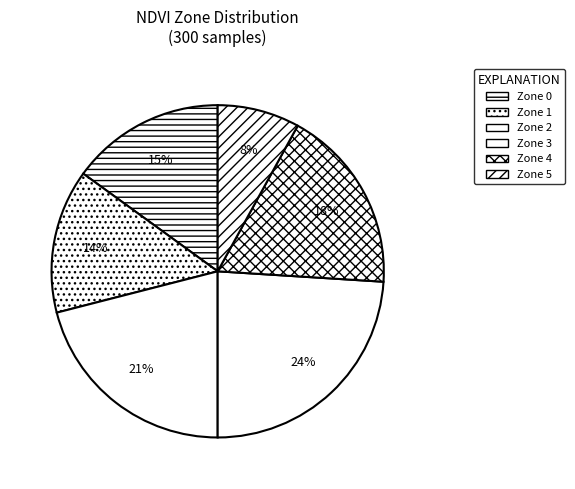

Rank the categories by value from highest to lowest.

Zone 3, Zone 2, Zone 4, Zone 0, Zone 1, Zone 5